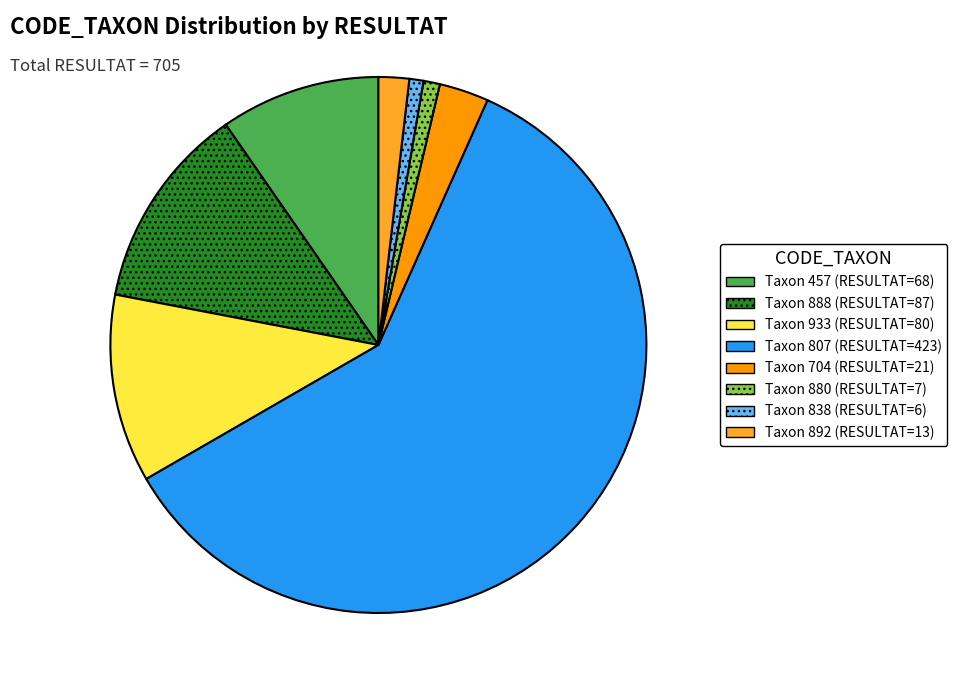

Count the number of slices in the pie.

8